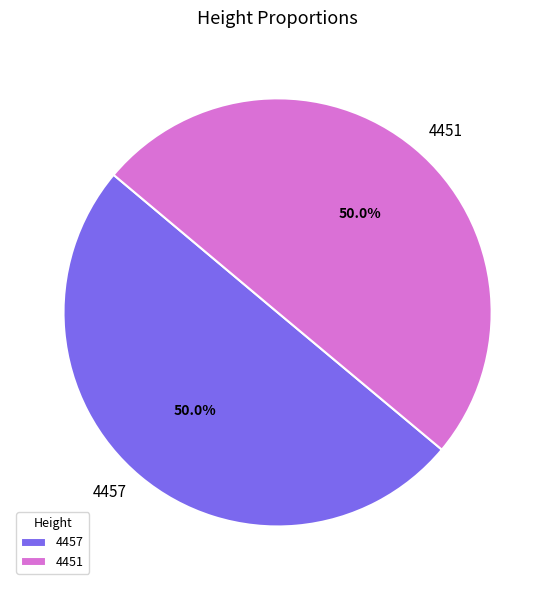

Count the number of slices in the pie.

2